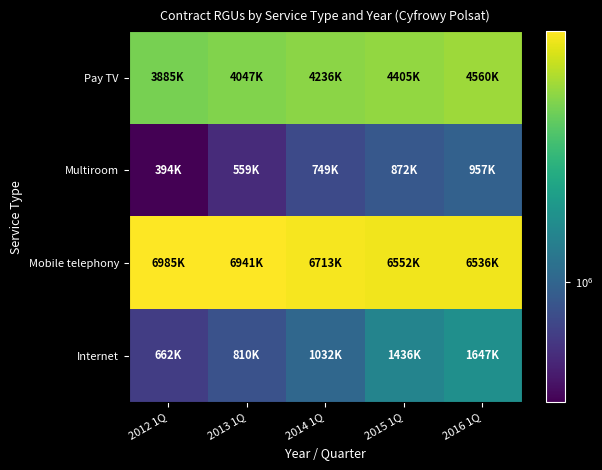

At 2015 1Q, list the series in order from smallest to largest.

Multiroom, Internet, Pay TV, Mobile telephony